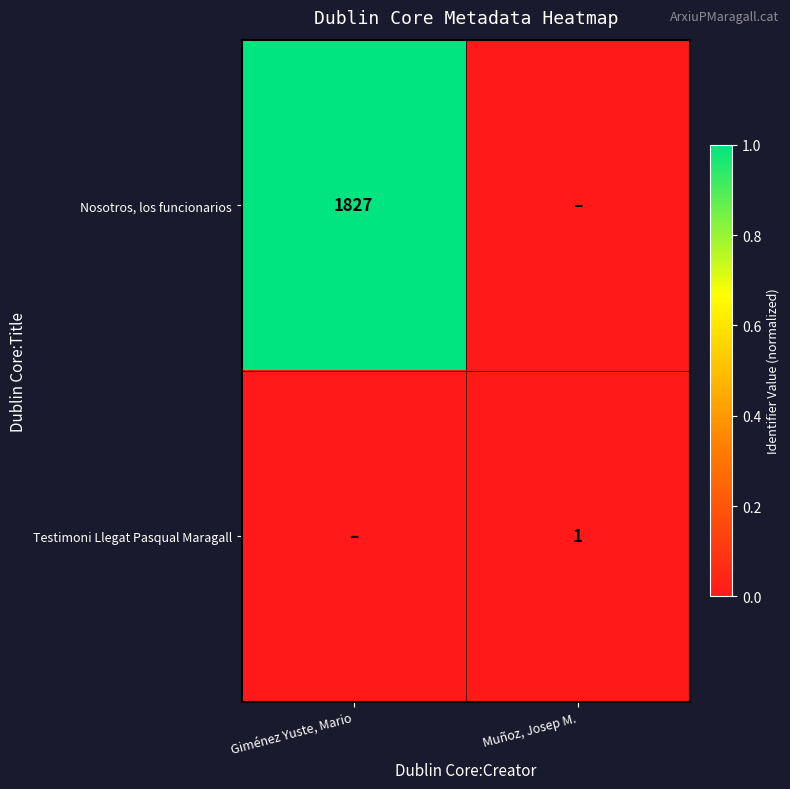

Is the value of Testimoni Llegat Pasqual Maragall at Muñoz, Josep M. greater than the value of Nosotros, los funcionarios at Giménez Yuste, Mario?

No